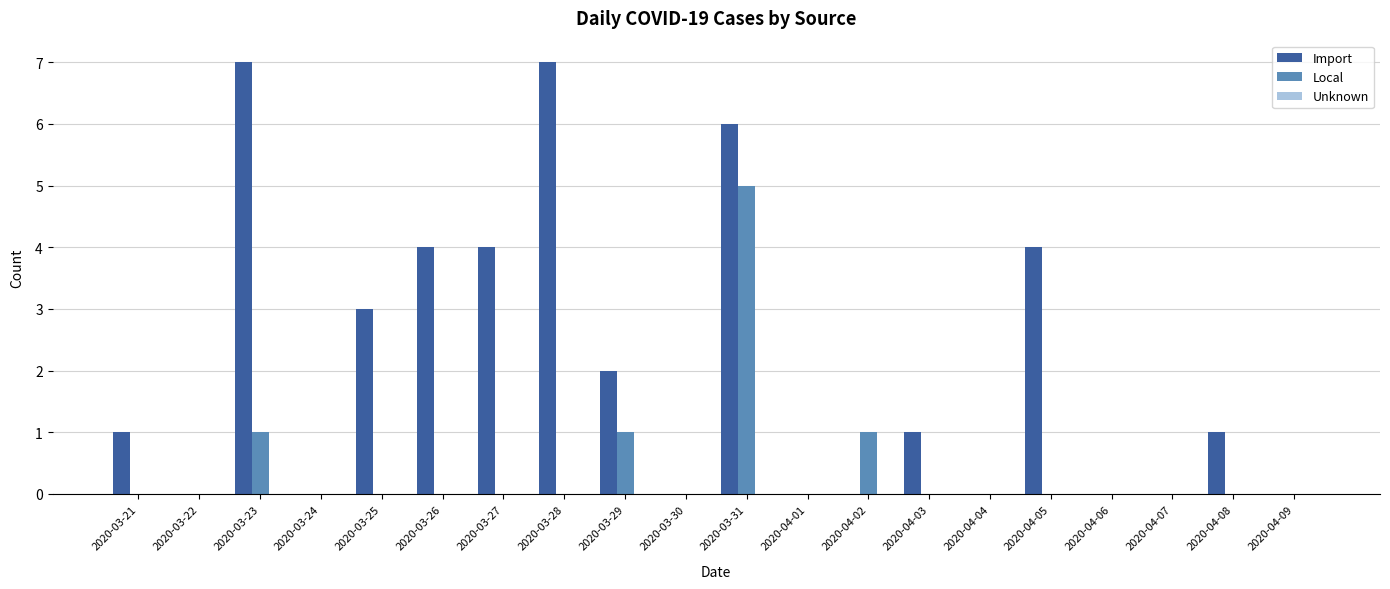

Which series changed the most between 2020-03-25 and 2020-04-06?

Import